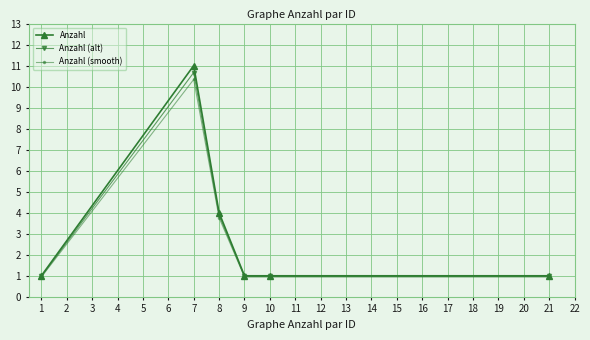

What is the sum of all Anzahl (alt) values?

18.4